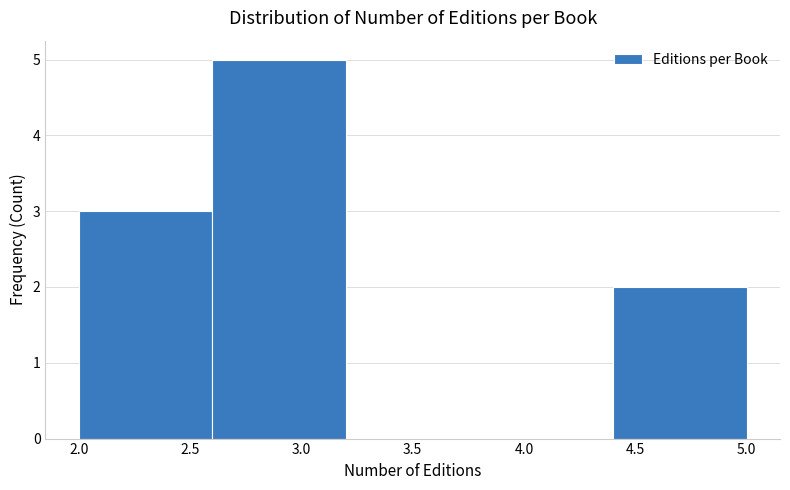

Reading left to right, list every bar in this chart as the range it spans on the x-axis followed by its height. The values are not printed on the chart, so give them approximately, as read against the axis.

2.0 to 2.6: 3
2.6 to 3.2: 5
3.2 to 3.8: 0
3.8 to 4.4: 0
4.4 to 5.0: 2